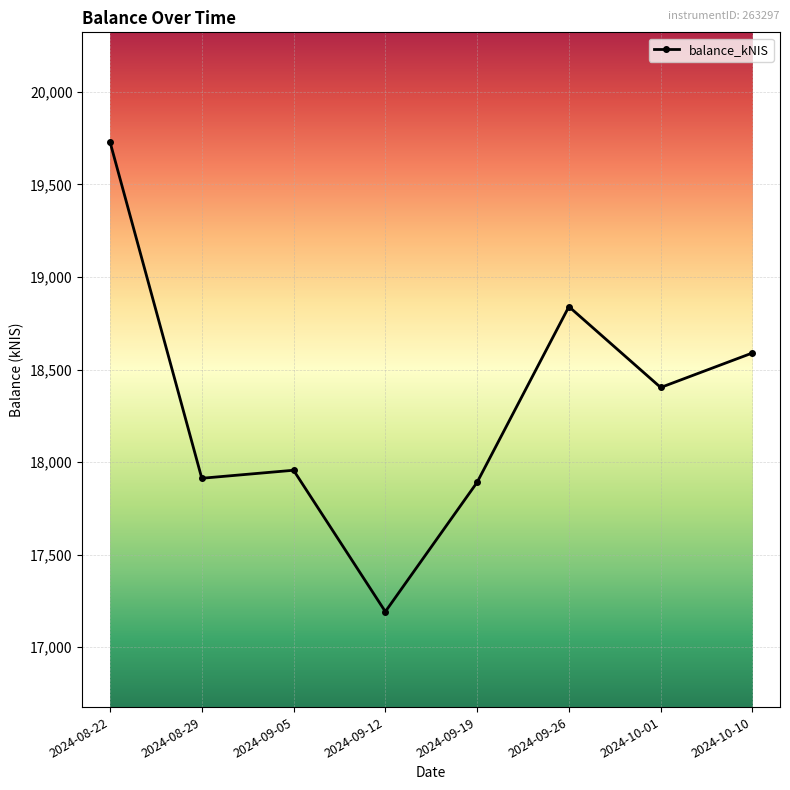

What position from the left is 2024-09-05?

3